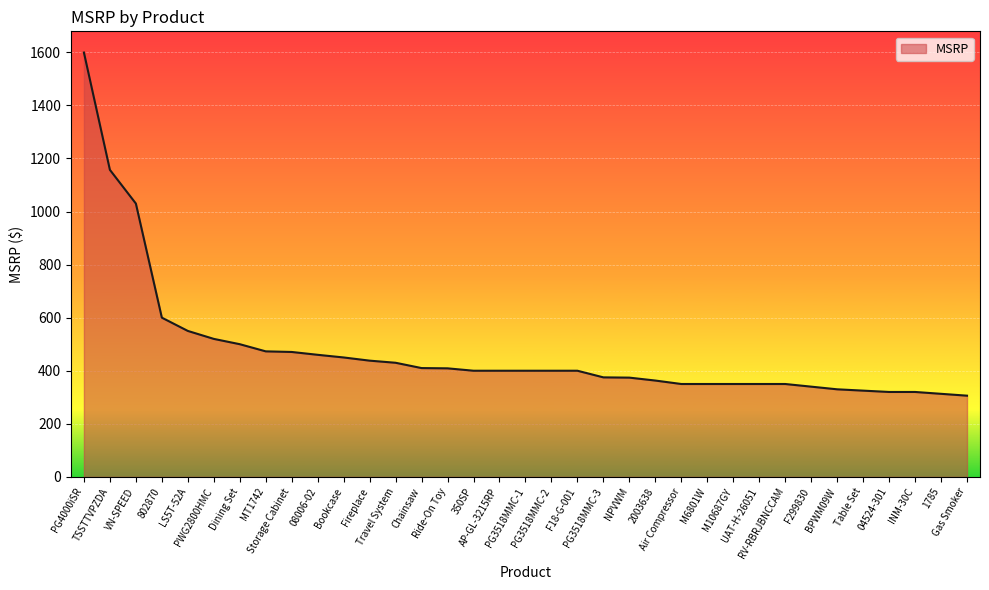

What is the average value?

474.6